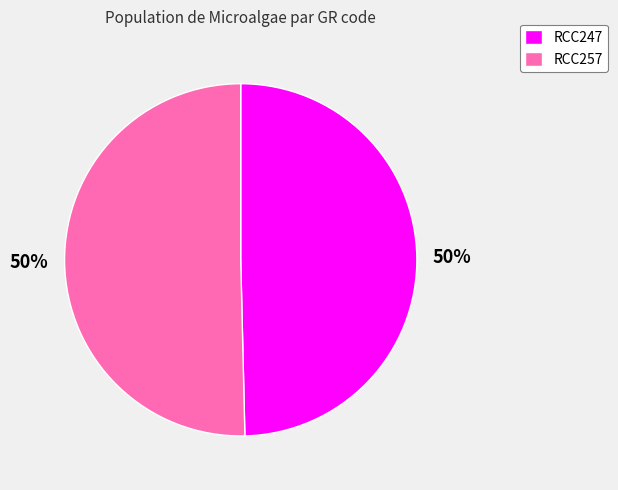

To the nearest percent, what is the combined percentage of RCC257 and RCC247?

100%